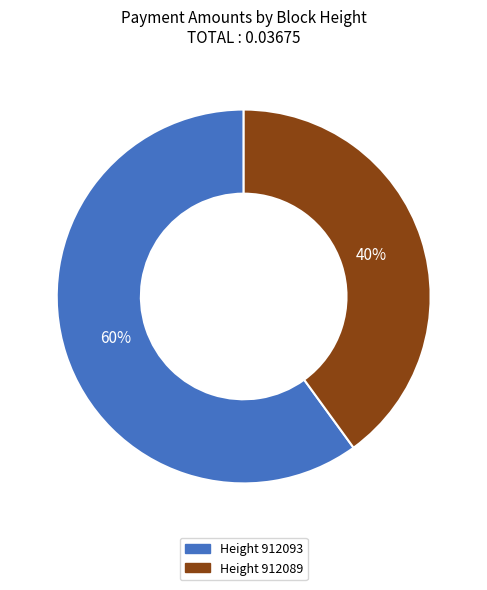

To the nearest percent, what is the difference between the Height 912093 and Height 912089 slice percentages?

20%